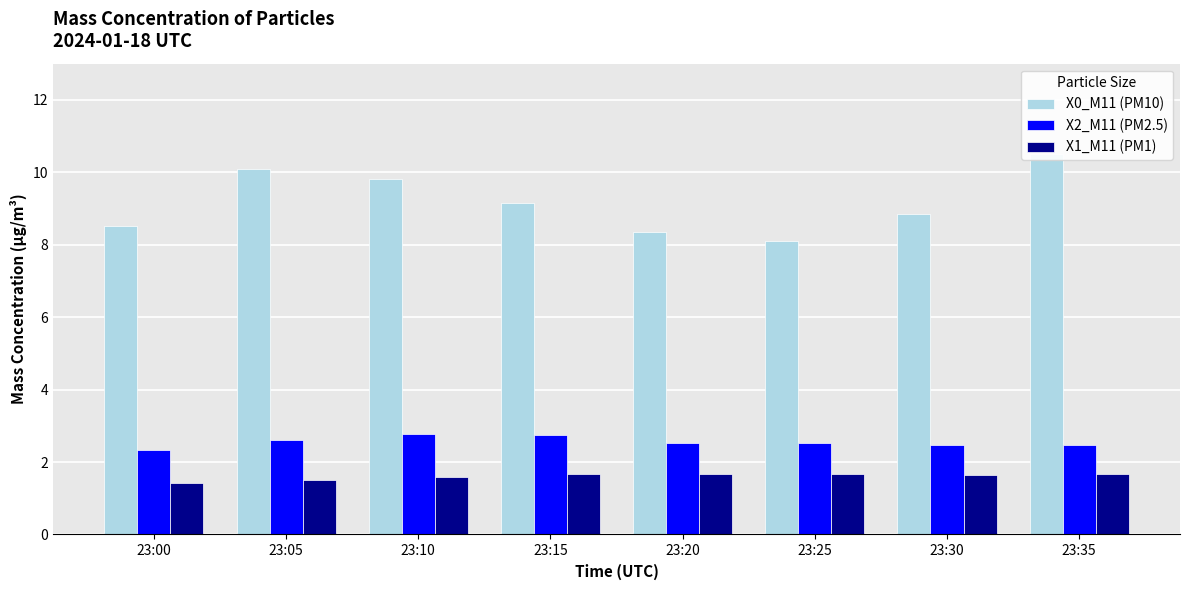

True or false: X2_M11 (PM2.5) has a value of 2.8 at 23:15.

True